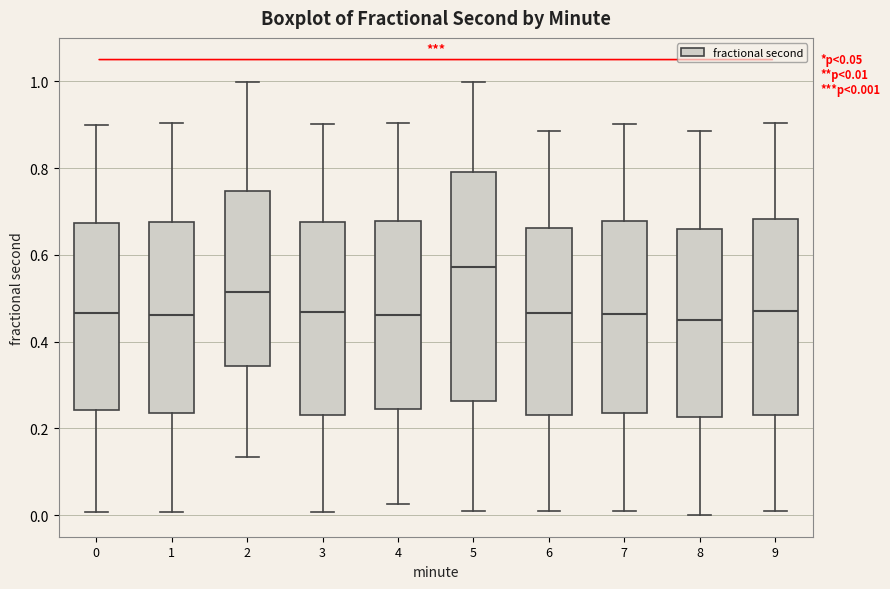

Comparing the boxes themselves (not the whiskers), which one is the tallest?

5